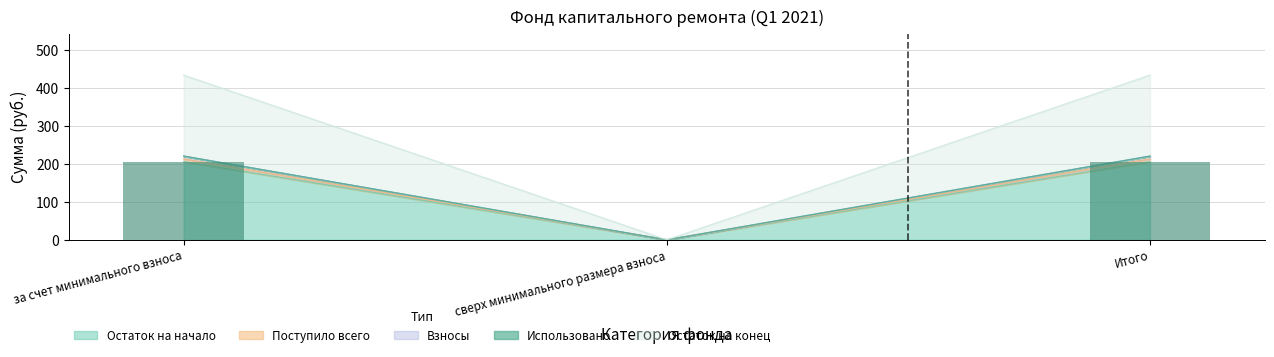

Which series has the largest total across all categories?

Остаток на начало